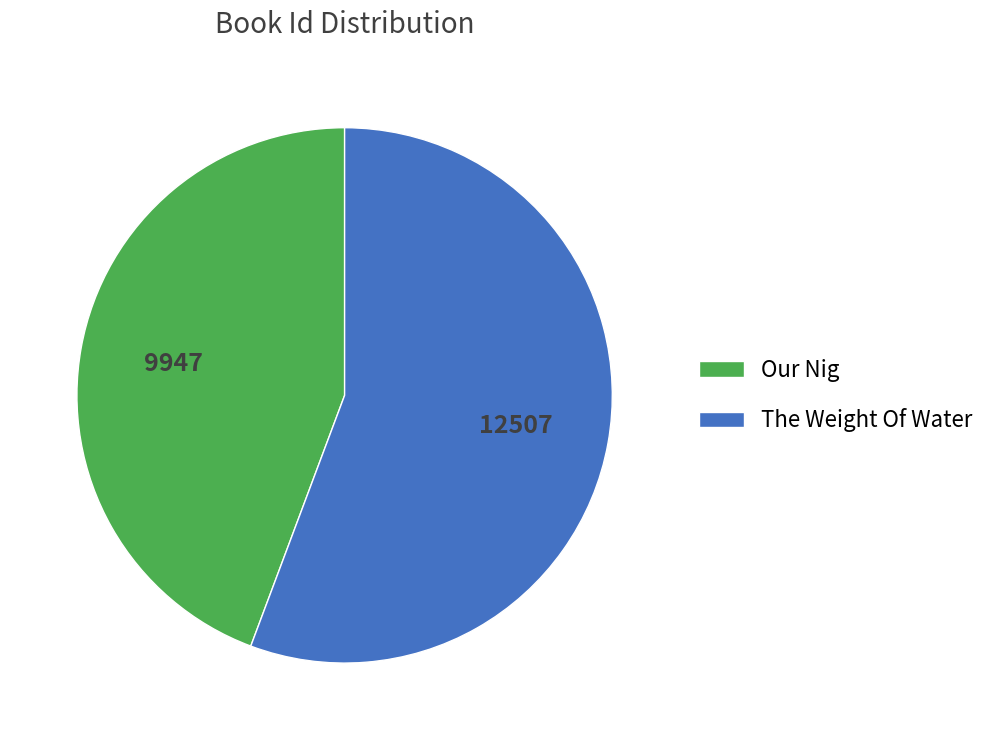

Count the number of slices in the pie.

2